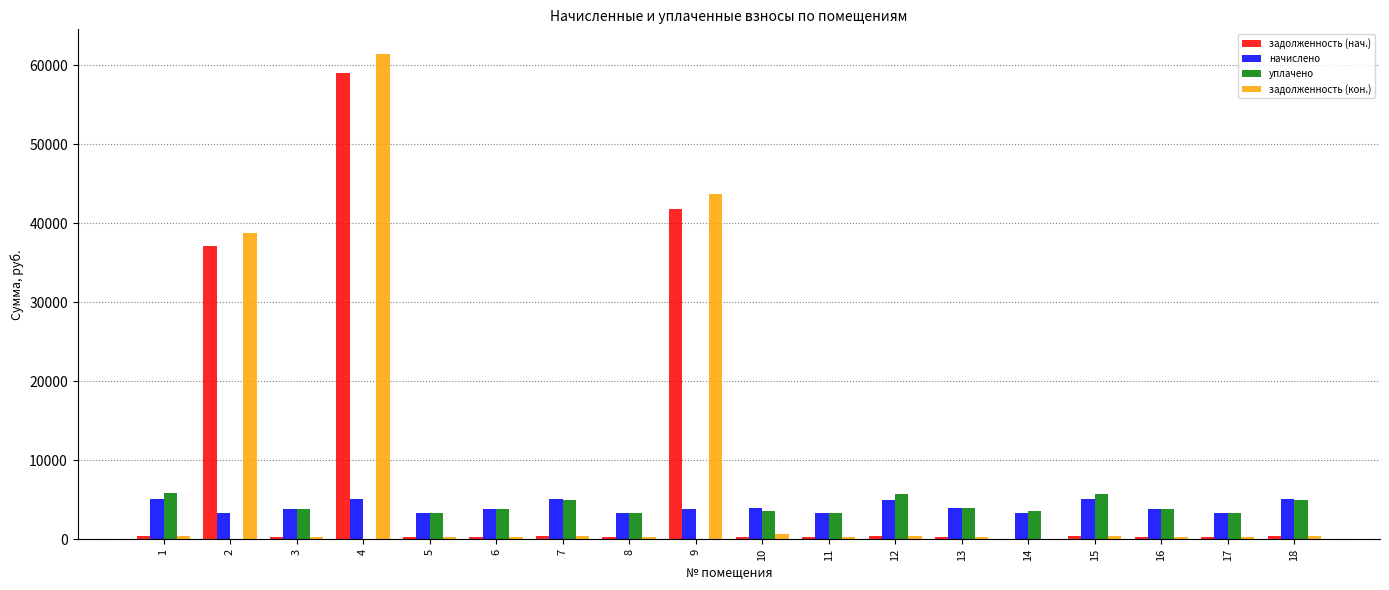

The value of задолженность (кон.) at 6 is 319.7. True or false?

True